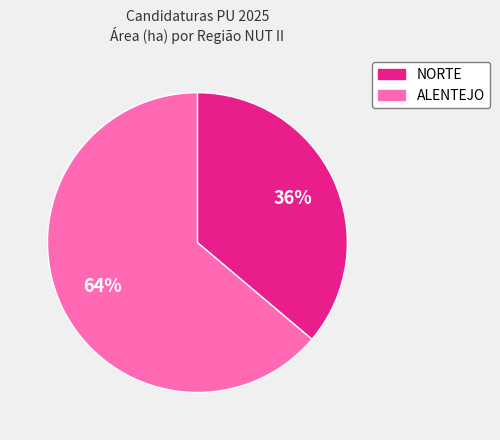

To the nearest percent, what is the average slice percentage?

50%